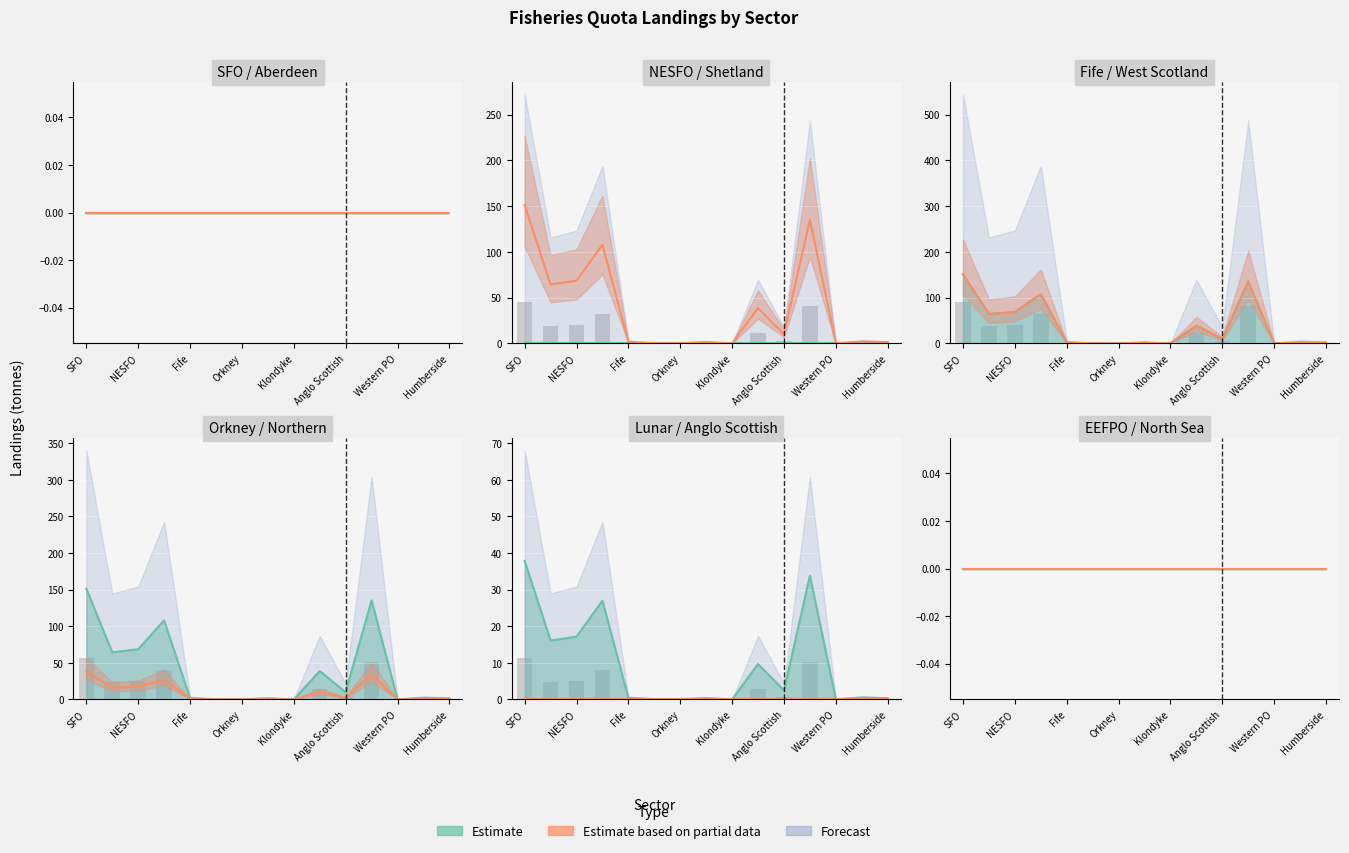

Which has a higher value, Shetland or Aberdeen?

Shetland